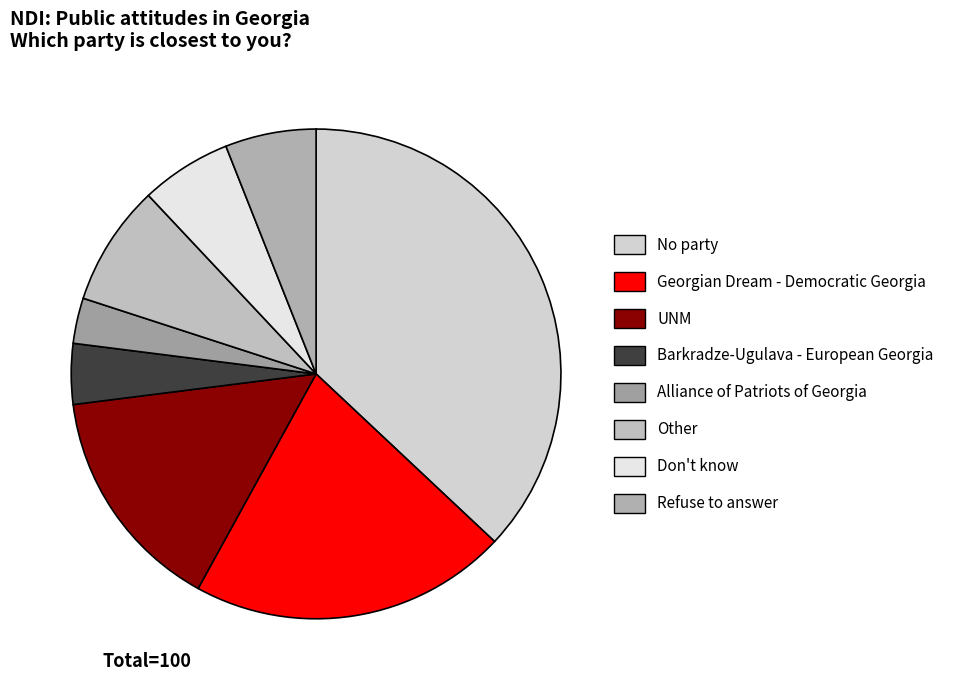

To the nearest percent, what is the combined percentage of Barkradze-Ugulava - European Georgia and Alliance of Patriots of Georgia?

7%